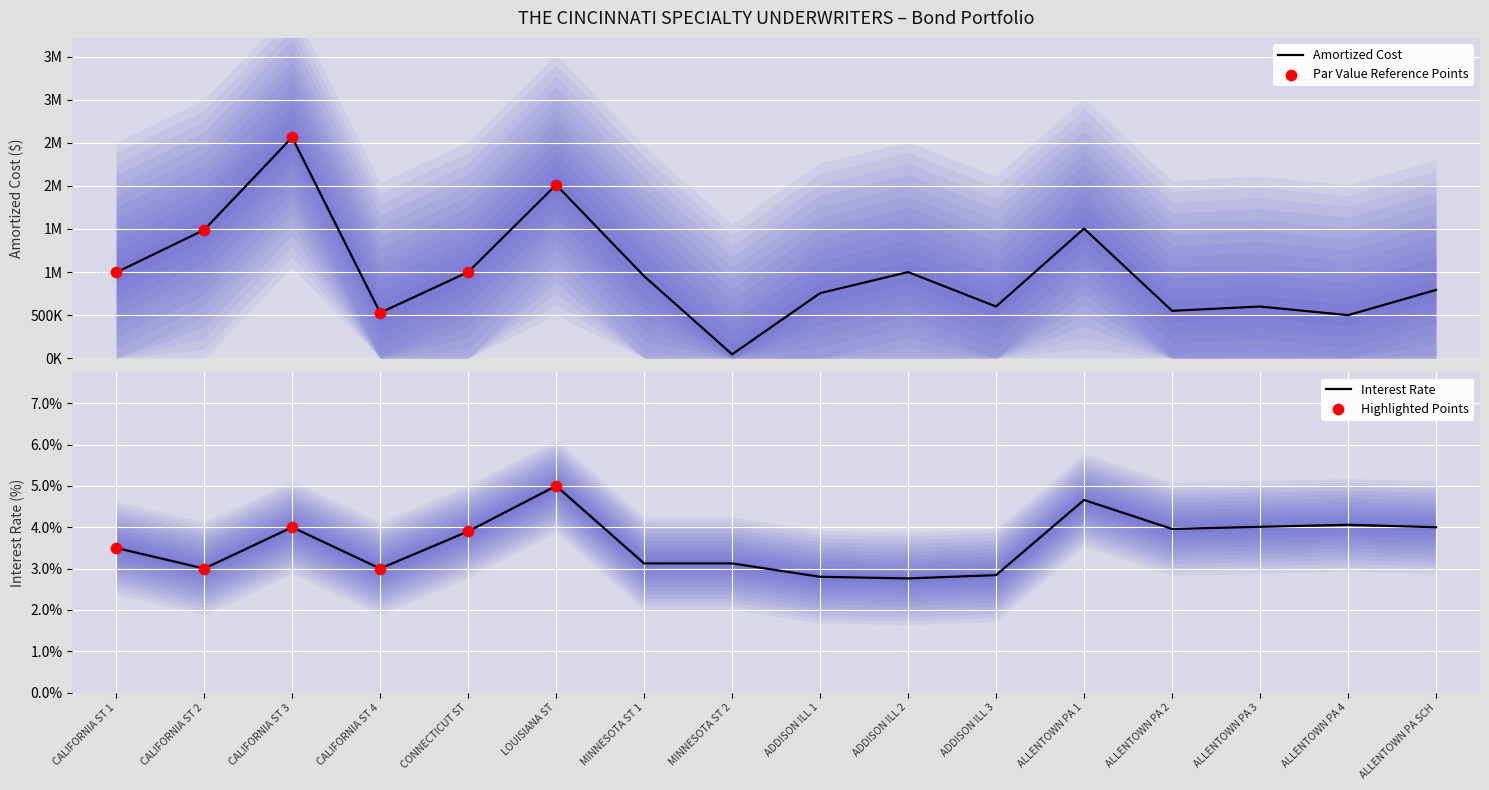

At how many categories does at least one series exceed 1536325?

2